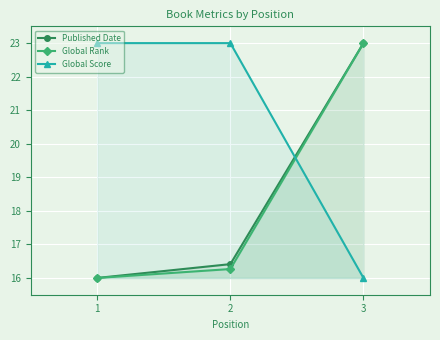

List the series in order of their peak value, lowest first.

Published Date, Global Rank, Global Score